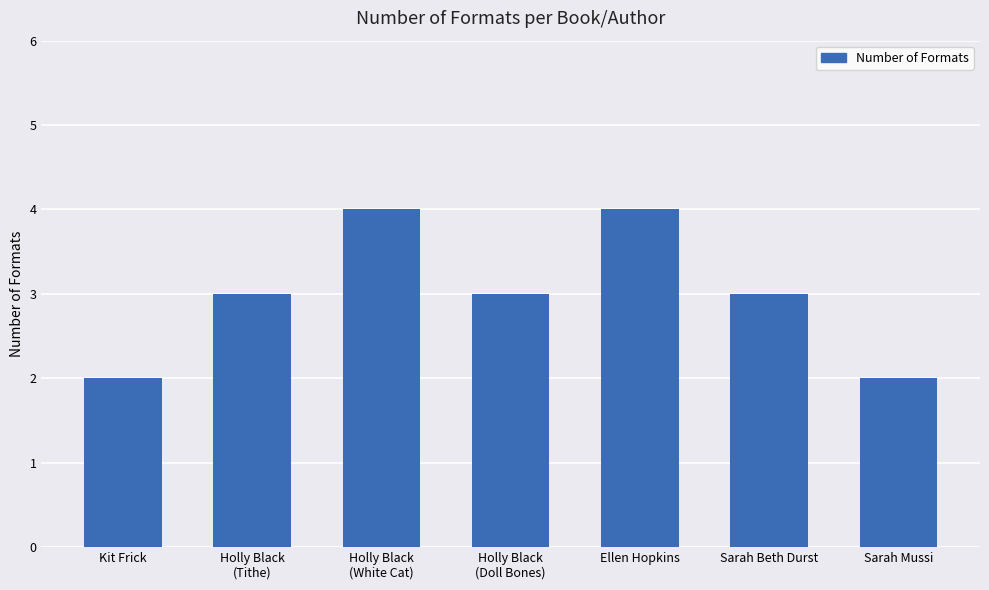

Read the value at Ellen Hopkins.

4